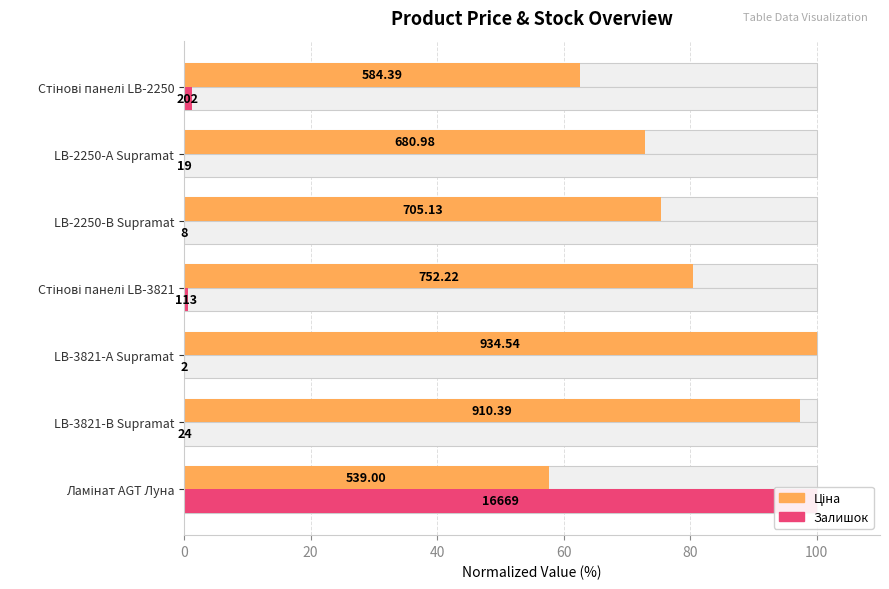

What is the average value of the Ціна series?

78.1